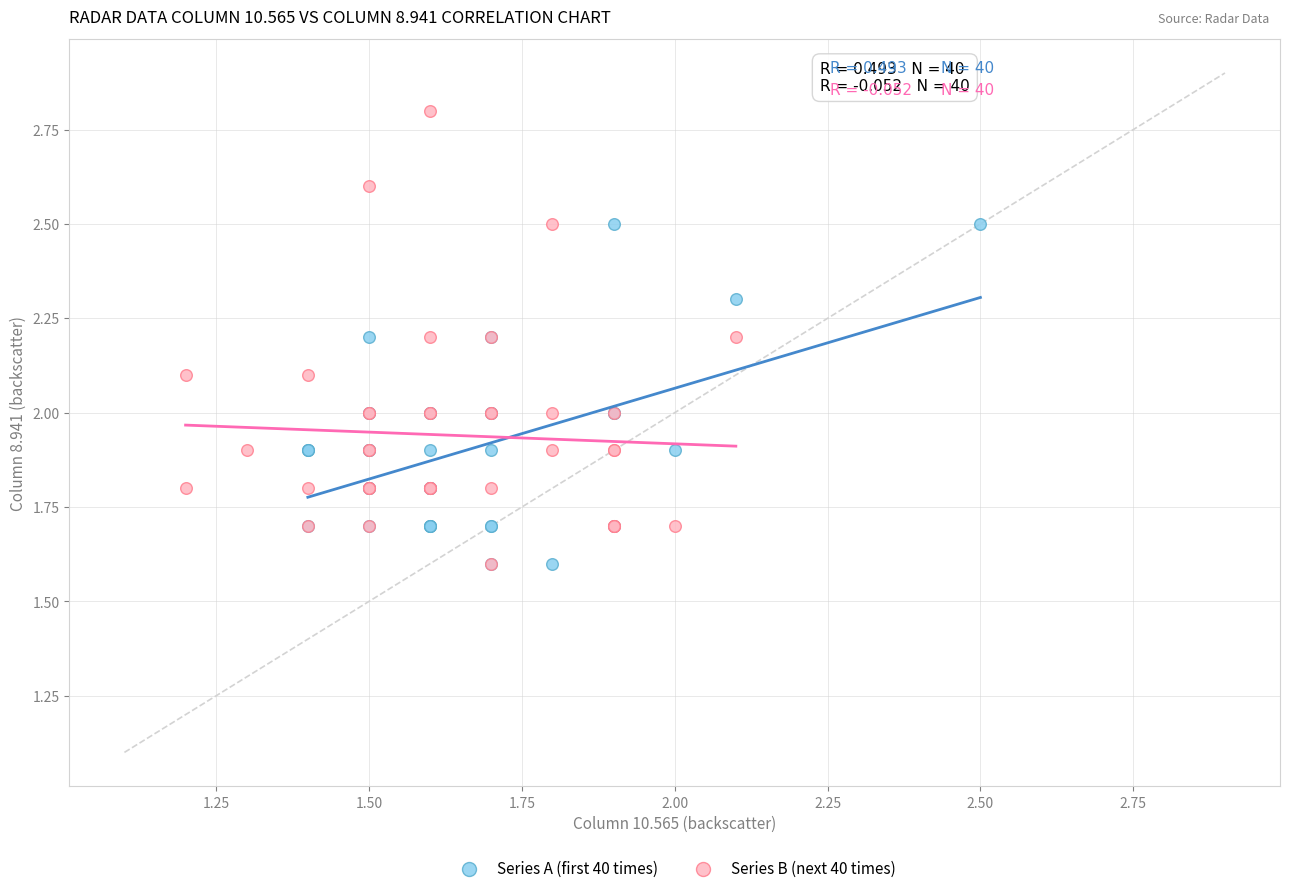

What are all the series names shown in the legend?

Series A (first 40 times), Series B (next 40 times)